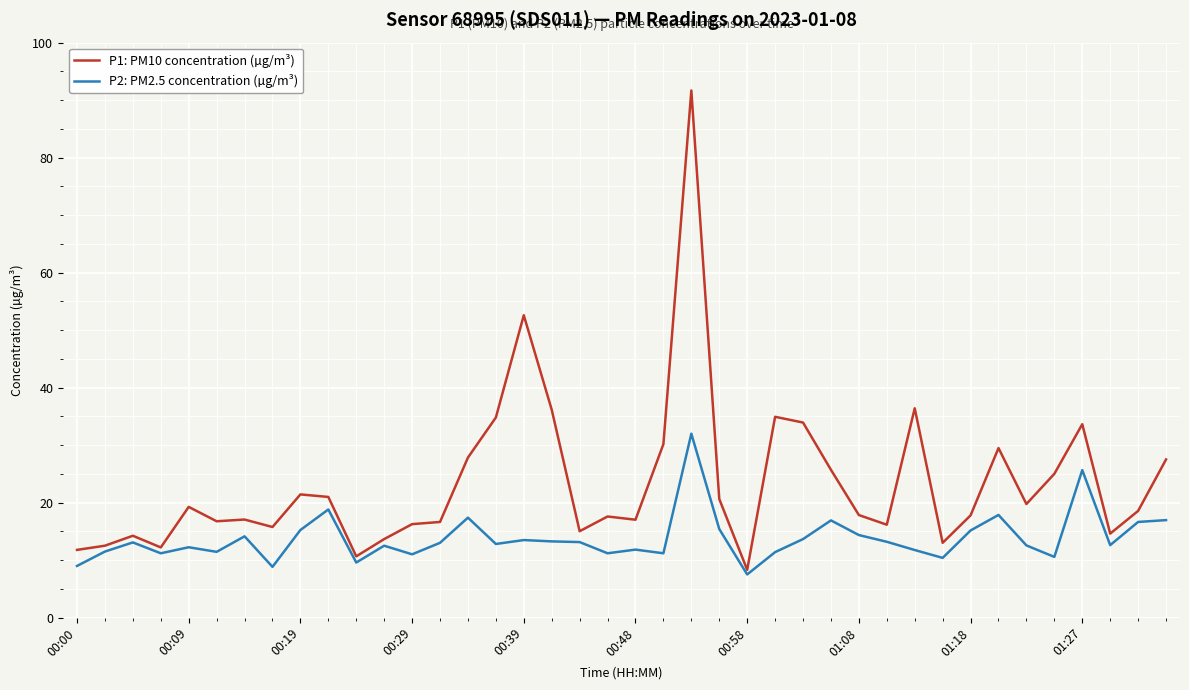

List the series in order of their peak value, highest first.

P1: PM10 concentration (µg/m³), P2: PM2.5 concentration (µg/m³)